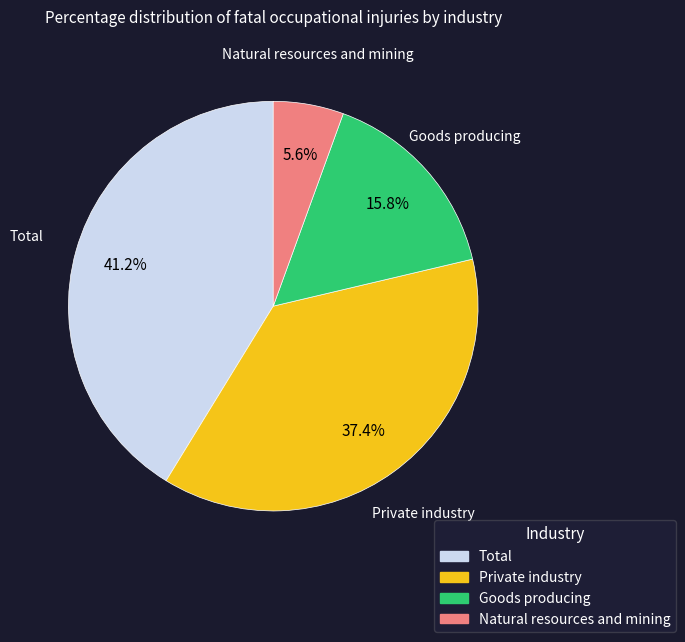

To the nearest percent, what portion does Natural resources and mining represent?

6%